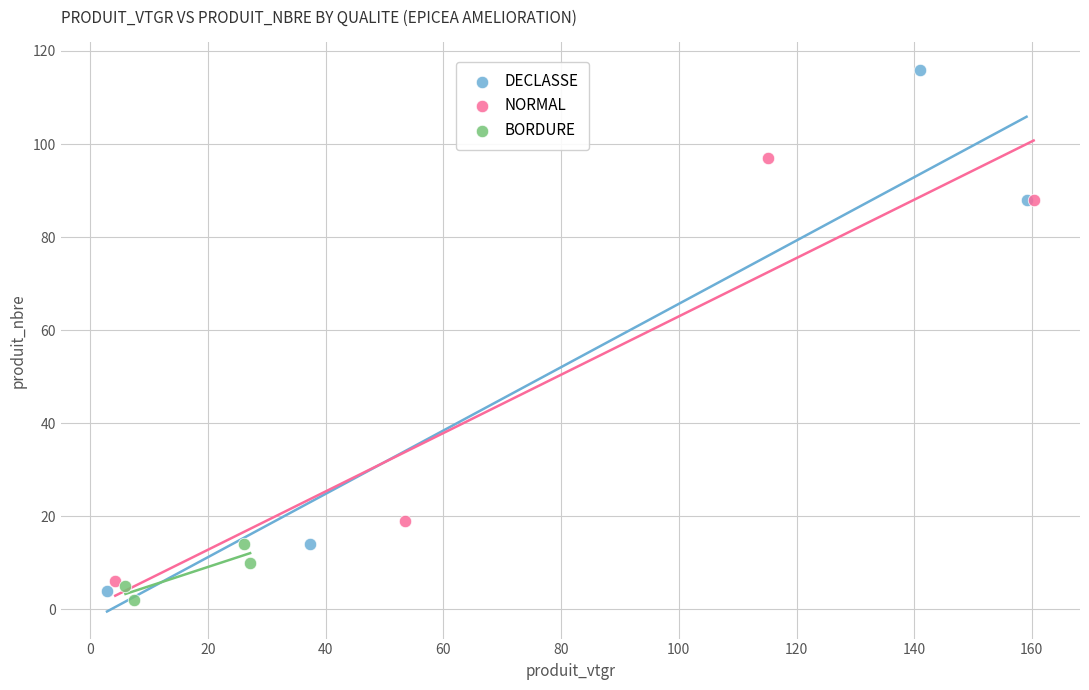

Which series has the widest spread of Y values?

DECLASSE